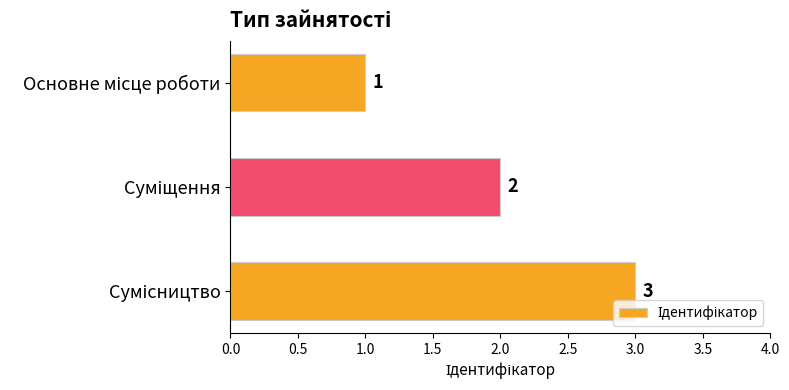

What is the difference between the maximum and minimum values?

2